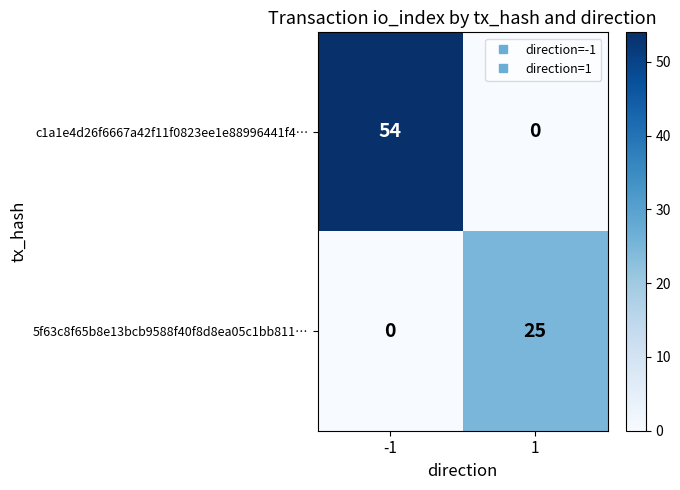

Which series changed the most between -1 and 1?

c1a1e4d26f6667a42f11f0823ee1e88996441f4…